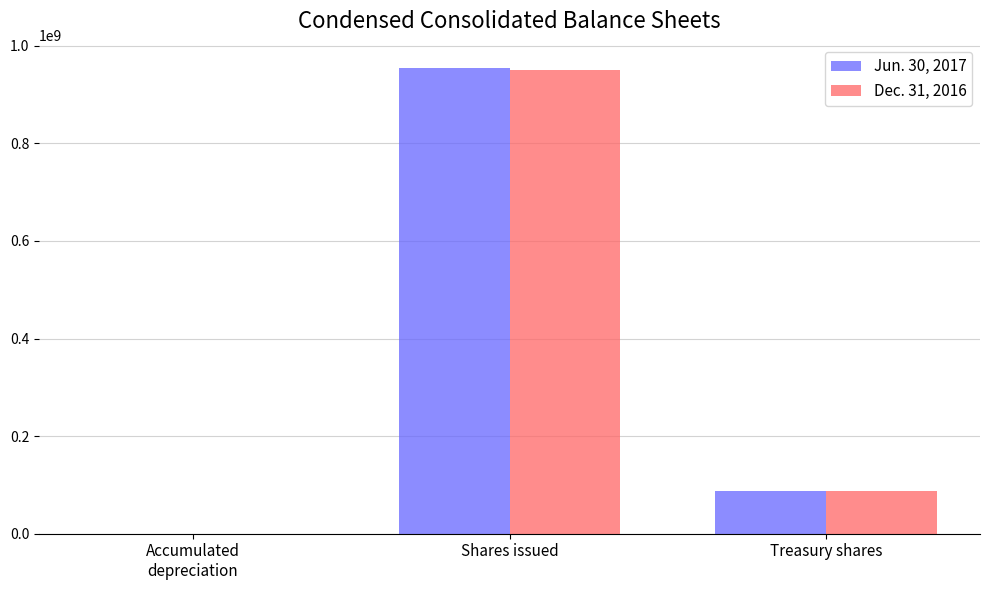

Which series changed the most between Shares issued and Treasury shares?

Jun. 30, 2017